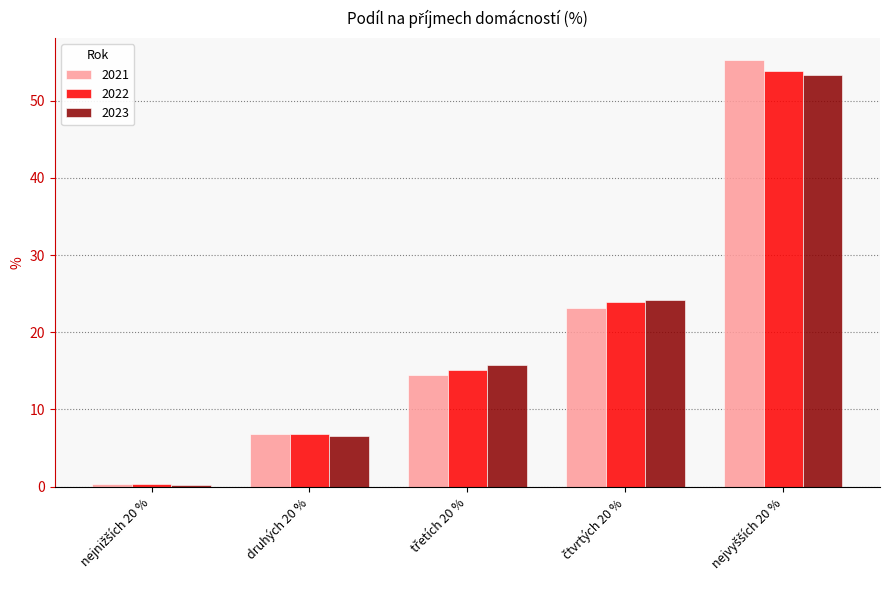

What is the greatest value displayed?

55.4